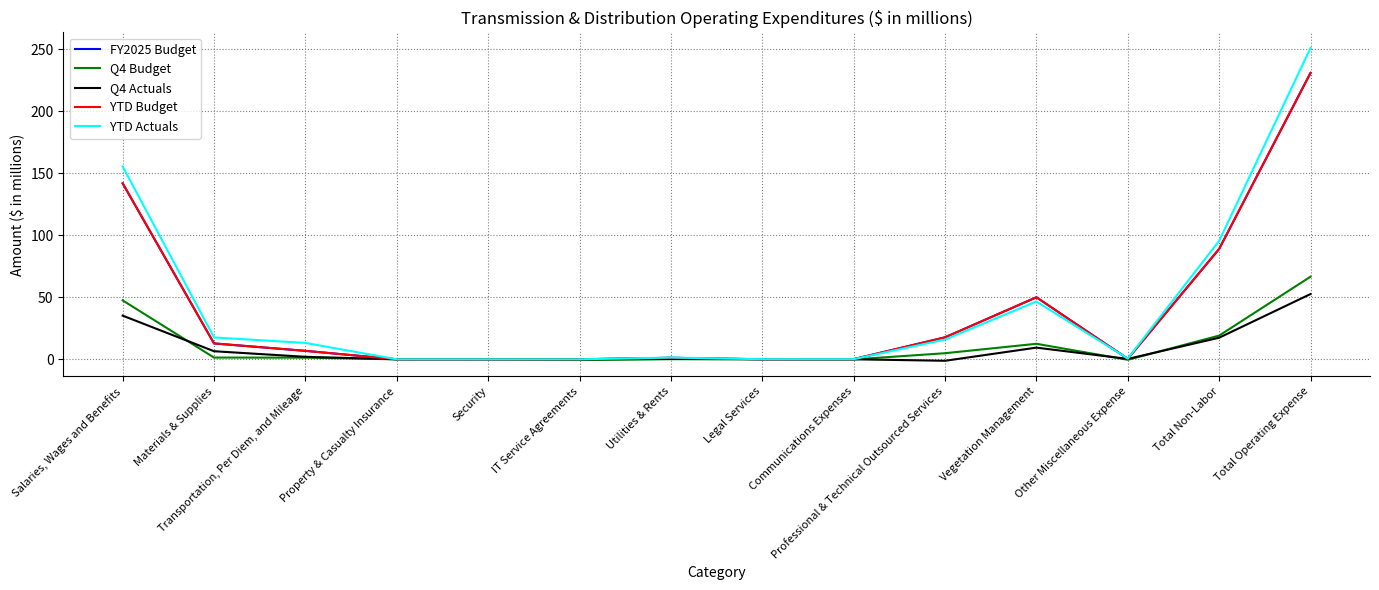

How many data points in Q4 Budget are above 1?

7